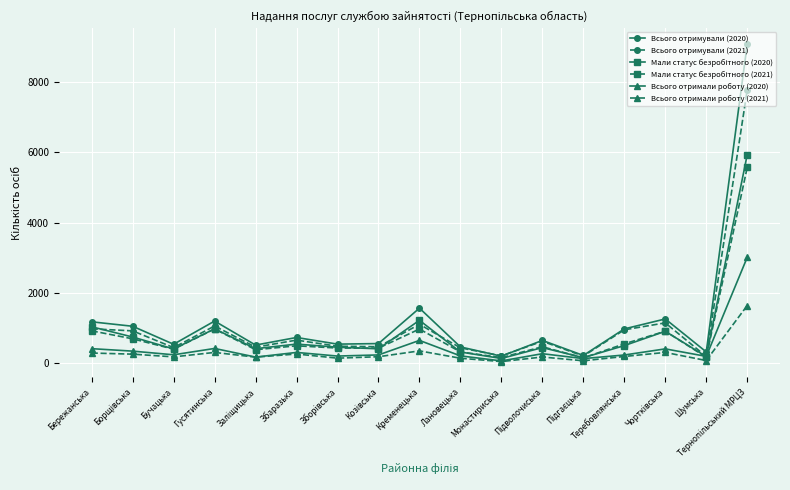

What position from the left is Теребовлянська?

14